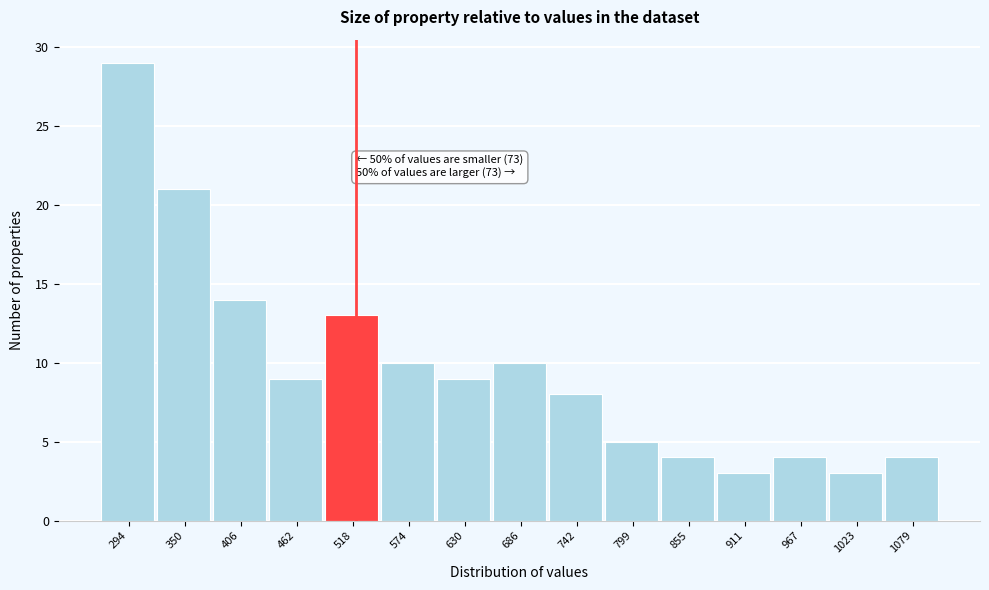

Reading left to right, what are all the values shown in this chart?

294=29	350=21	406=14	462=9	518=13	574=10	630=9	686=10	742=8	799=5	855=4	911=3	967=4	1023=3	1079=4